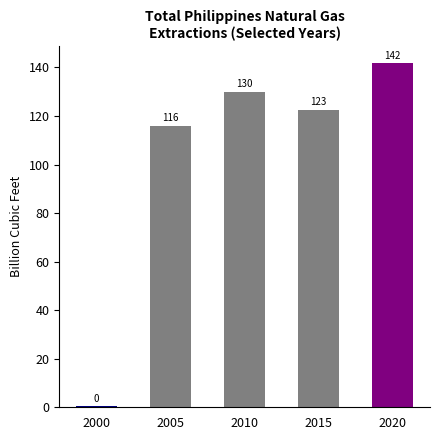

Approximately how many times larger is the value at 2005 compared to 2010?

0.9